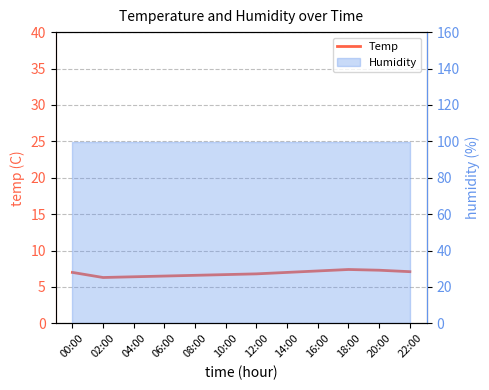

What is the difference between the second highest and minimum values?

1.0